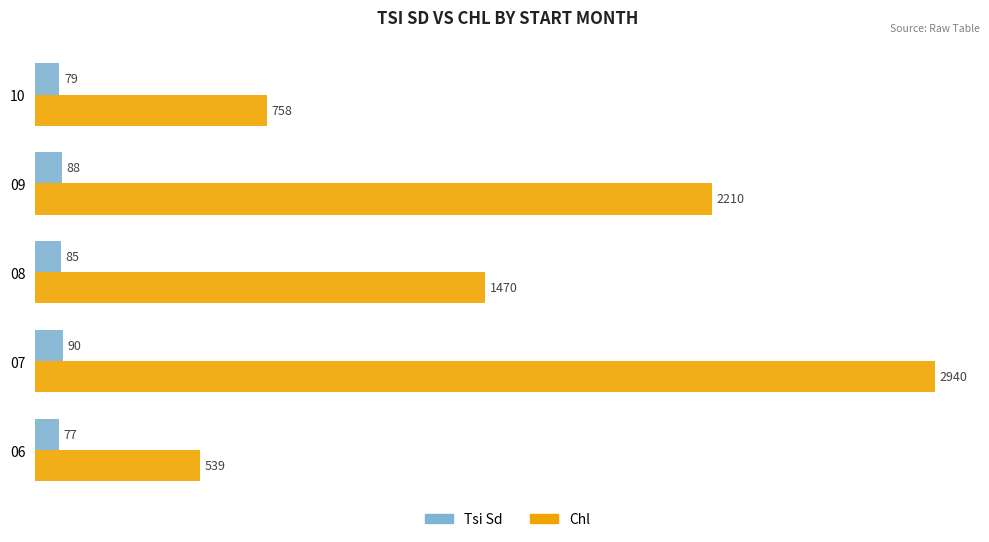

What is the difference between the maximum and minimum values in the Tsi Sd series?

13